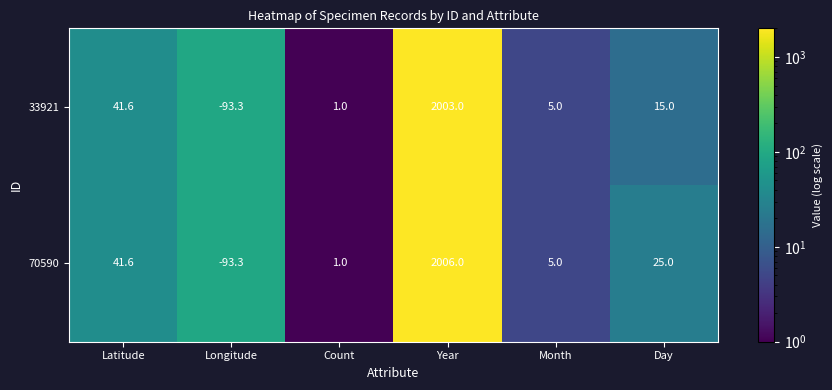

The value of 33921 at Latitude is 41.6. True or false?

True